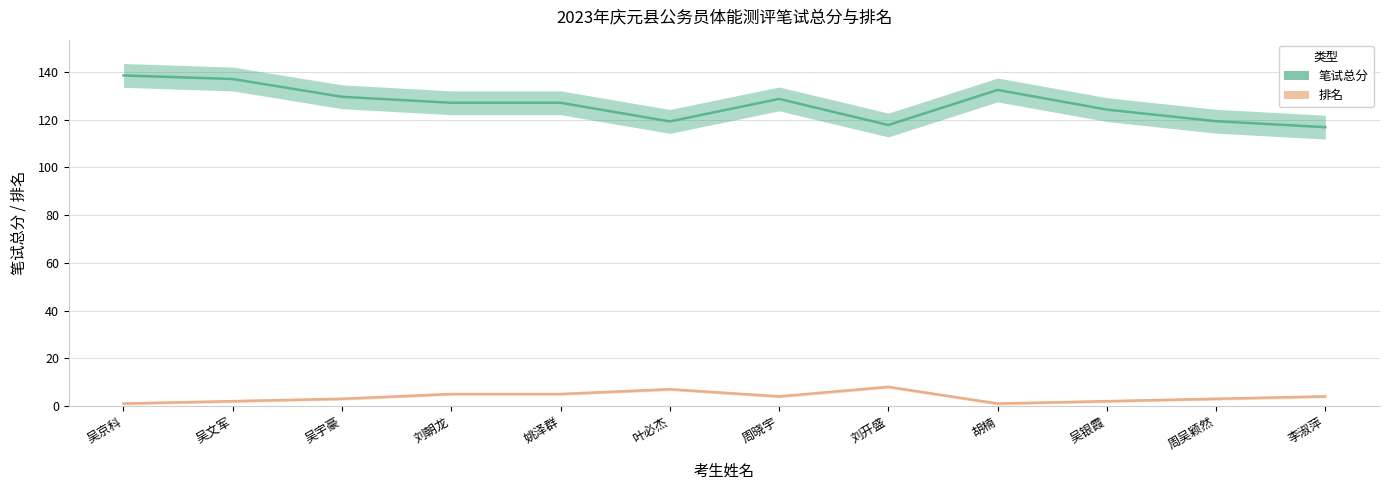

At which label does 笔试总分 reach its peak?

吴京科